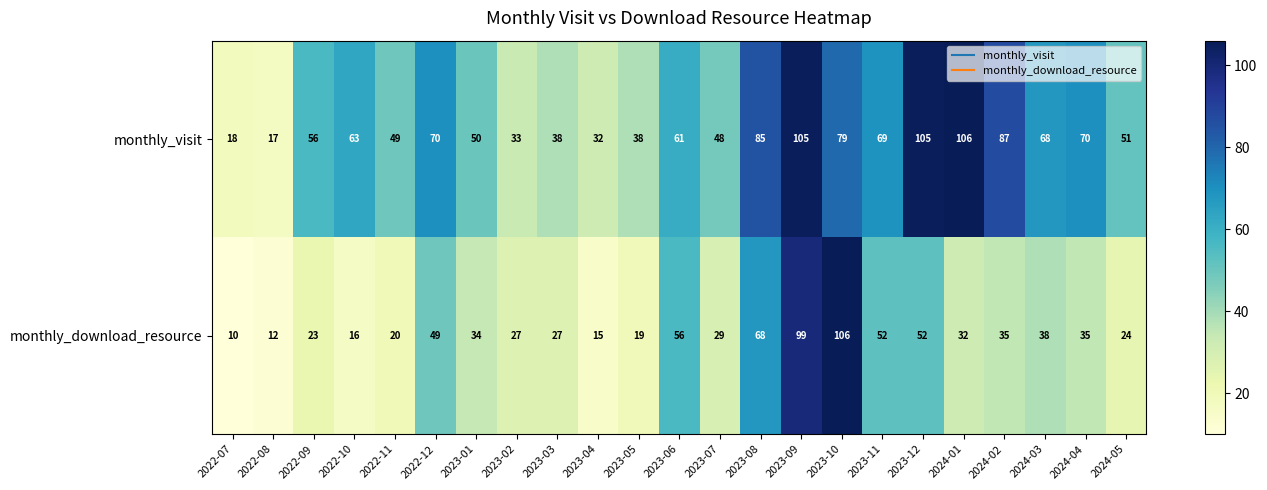

True or false: monthly_visit has a value of 98 at 2024-04.

False